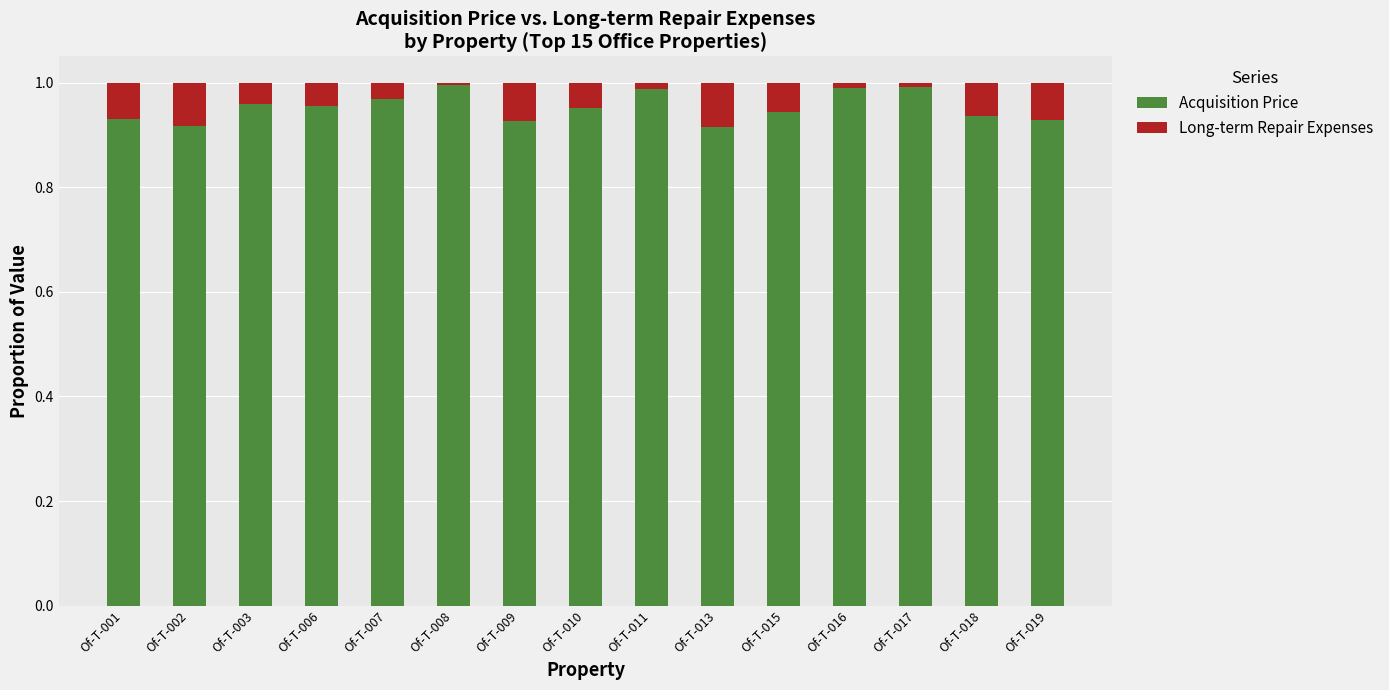

Is it true that Acquisition Price equals 1.3 at Of-T-003?

False